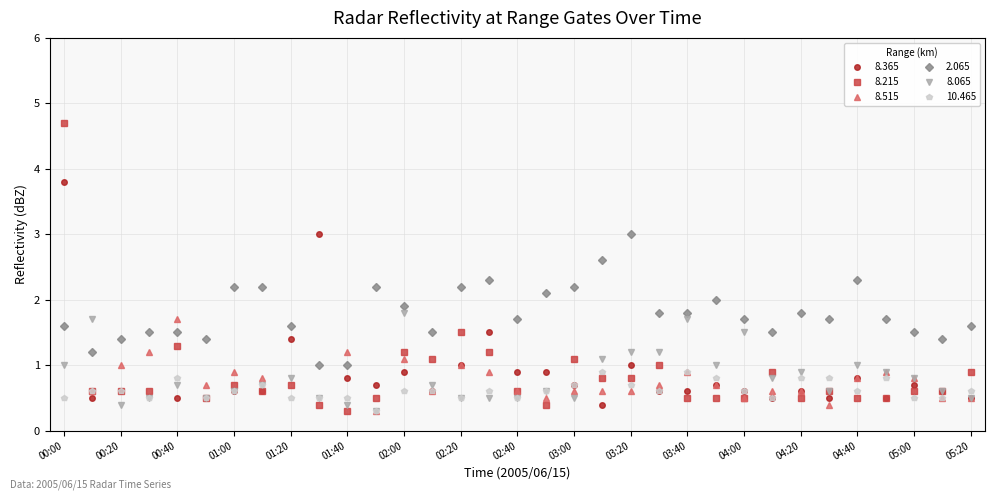

Rank the categories by 2.065 value from lowest to highest.

01:30, 01:40, 00:10, 00:20, 00:50, 05:10, 00:30, 00:40, 02:10, 04:10, 05:00, 00:00, 01:20, 05:20, 02:40, 04:00, 04:30, 04:50, 03:30, 03:40, 04:20, 02:00, 03:50, 02:50, 01:00, 01:10, 01:50, 02:20, 03:00, 02:30, 04:40, 03:10, 03:20